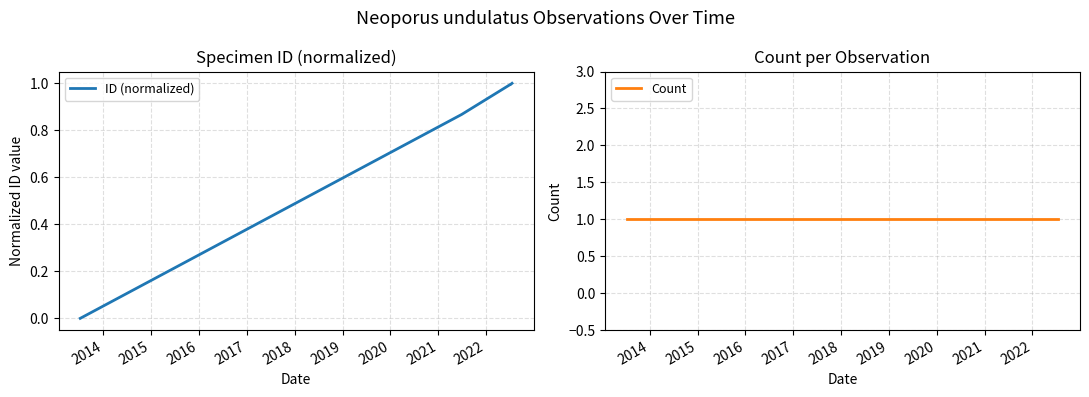

How many interior local valleys does the ID (normalized) series have?

1